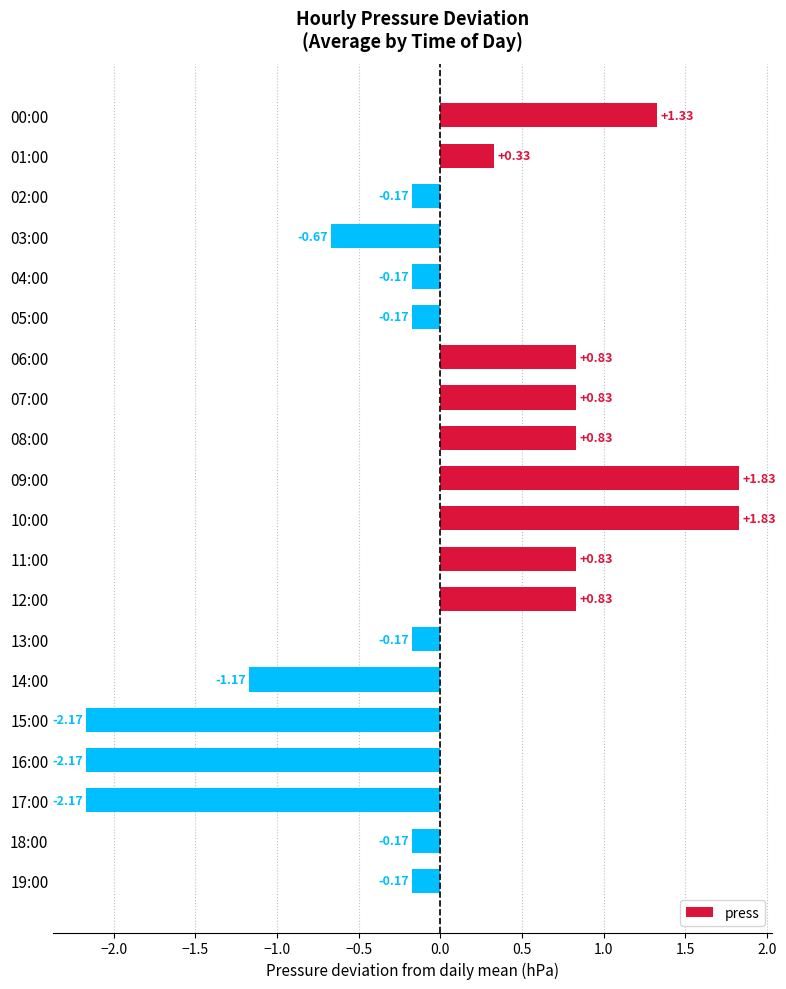

What is the difference between the maximum and minimum values?

4.0